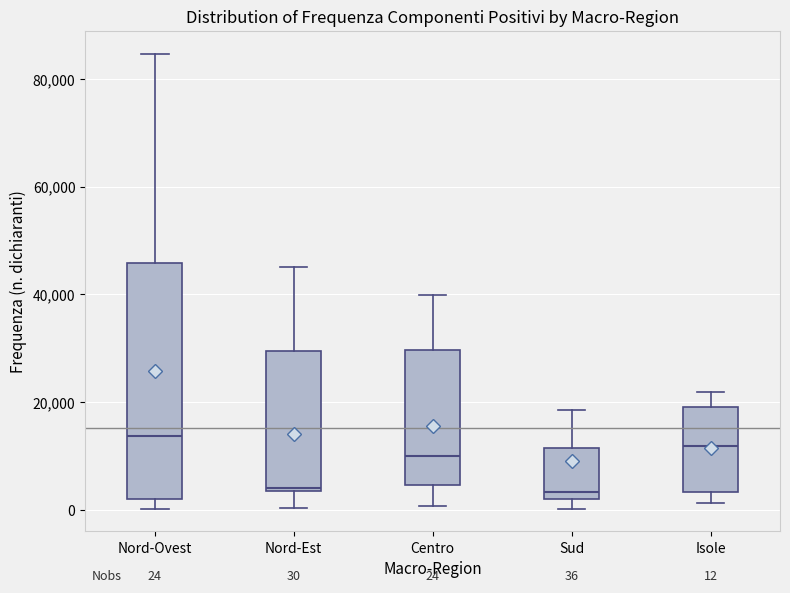

Which box is the tallest, from its lower edge to its upper edge?

Nord-Ovest